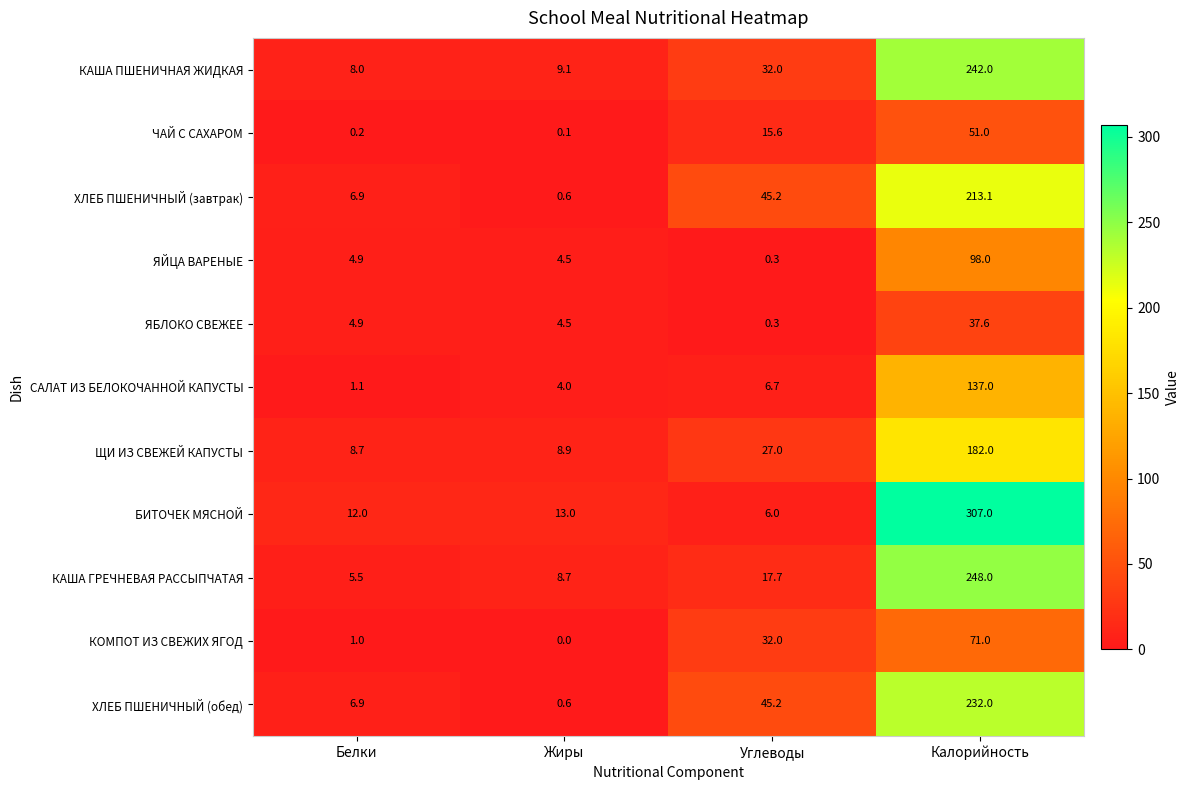

Between Жиры and Калорийность, which series saw the biggest shift?

БИТОЧЕК МЯСНОЙ